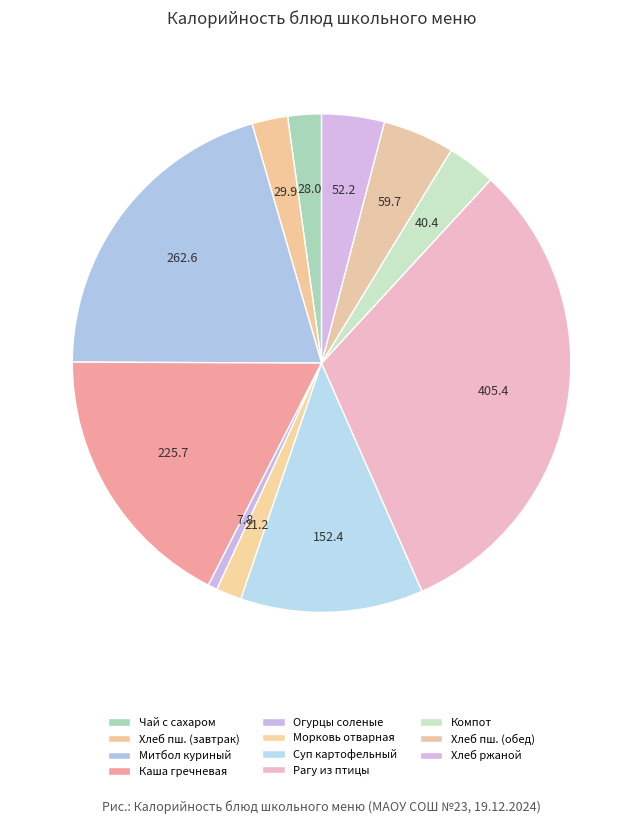

How many slices are in this pie chart?

11